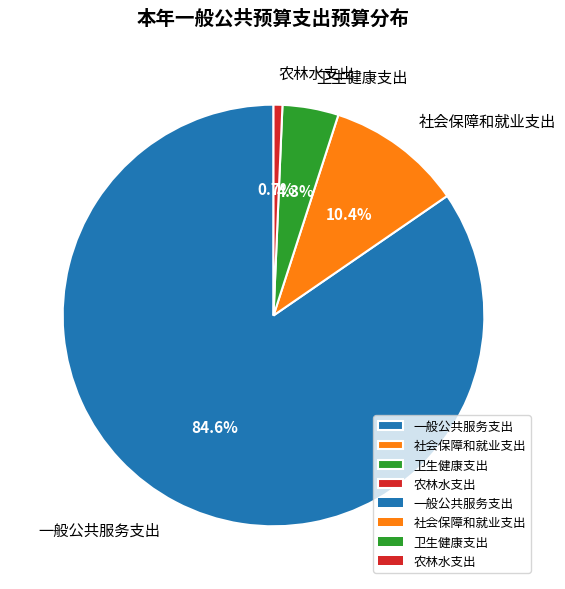

To the nearest percent, what is the difference between the 农林水支出 and 社会保障和就业支出 slice percentages?

10%